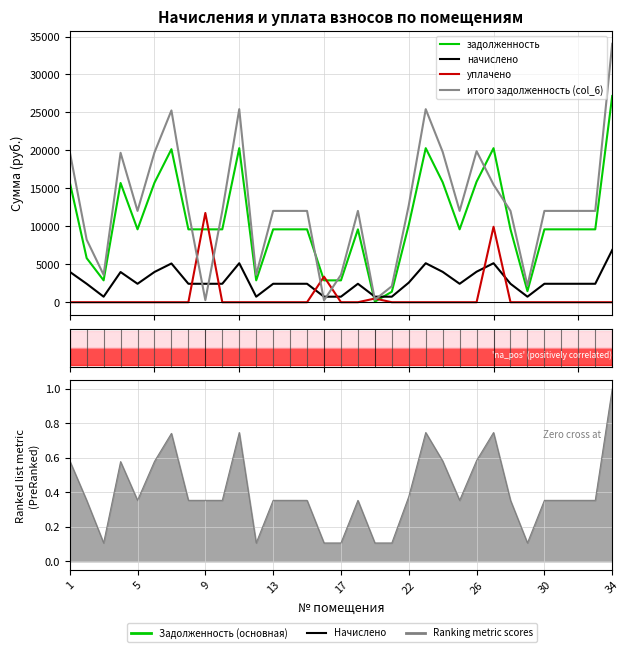

What is the spread (max minus min) of values at 19?

2109.0